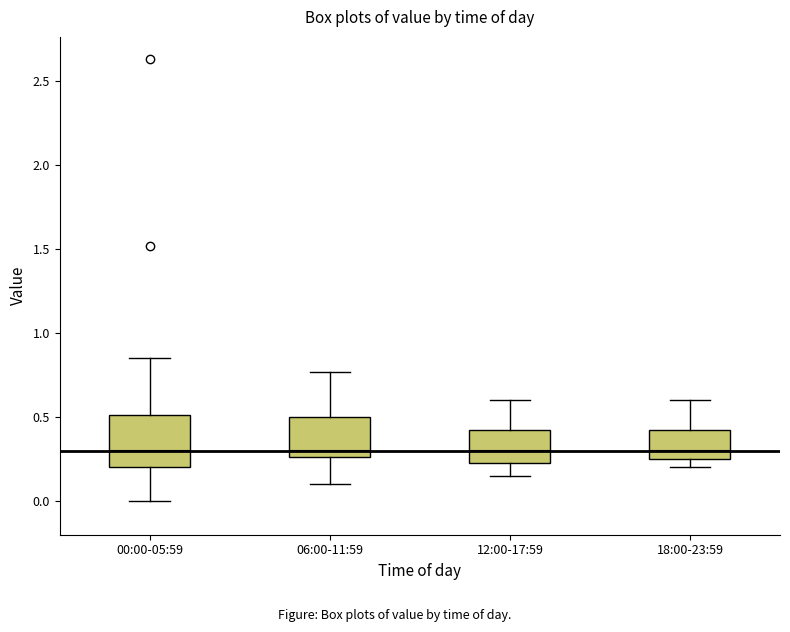

Which box is the tallest, from its lower edge to its upper edge?

00:00-05:59